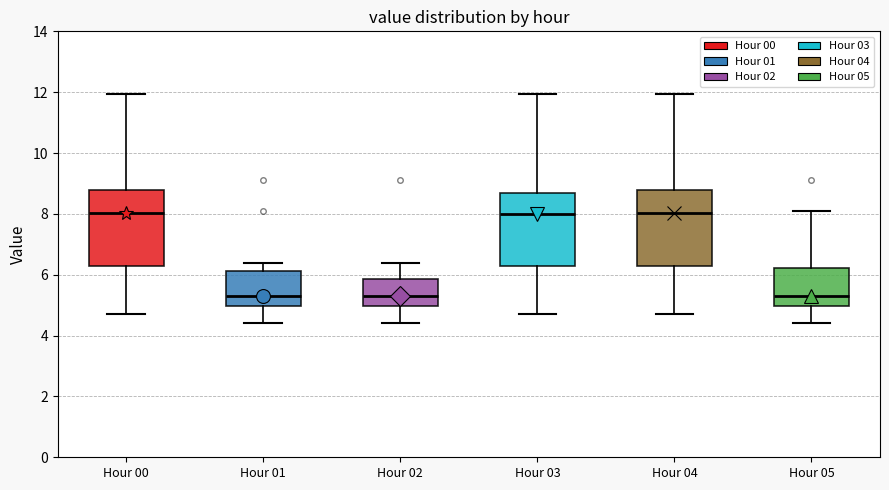

Reading left to right, transcribe this box plot: for each box, give where its median line is, the range the box spans, and where its two whiskers end, as read against the y-axis. The values are not printed on the chart, so give them approximately, as read against the axis.

Hour 00: median 8.0, box 6.2 to 8.8, whiskers 4.8 to 12.0
Hour 01: median 5.4, box 5.0 to 6.2, whiskers 4.4 to 6.4
Hour 02: median 5.4, box 5.0 to 5.8, whiskers 4.4 to 6.4
Hour 03: median 8.0, box 6.2 to 8.6, whiskers 4.8 to 12.0
Hour 04: median 8.0, box 6.2 to 8.8, whiskers 4.8 to 12.0
Hour 05: median 5.4, box 5.0 to 6.2, whiskers 4.4 to 8.2